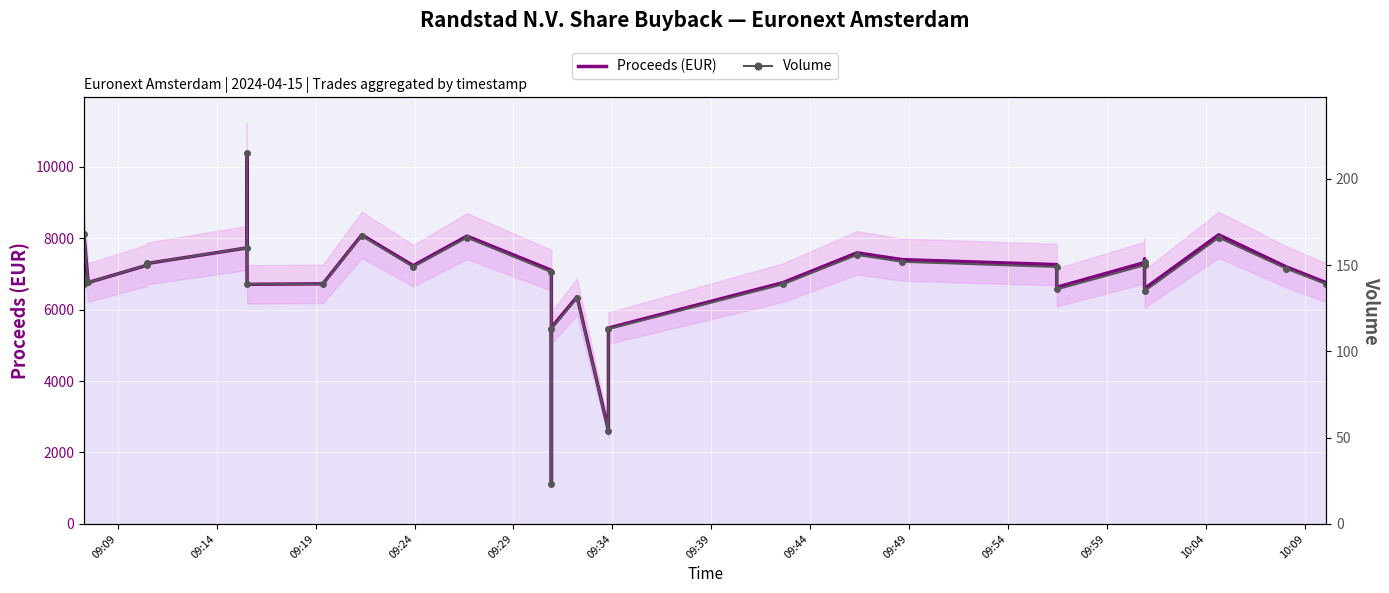

The Volume series shows 203.7 at 09:09. True or false?

False